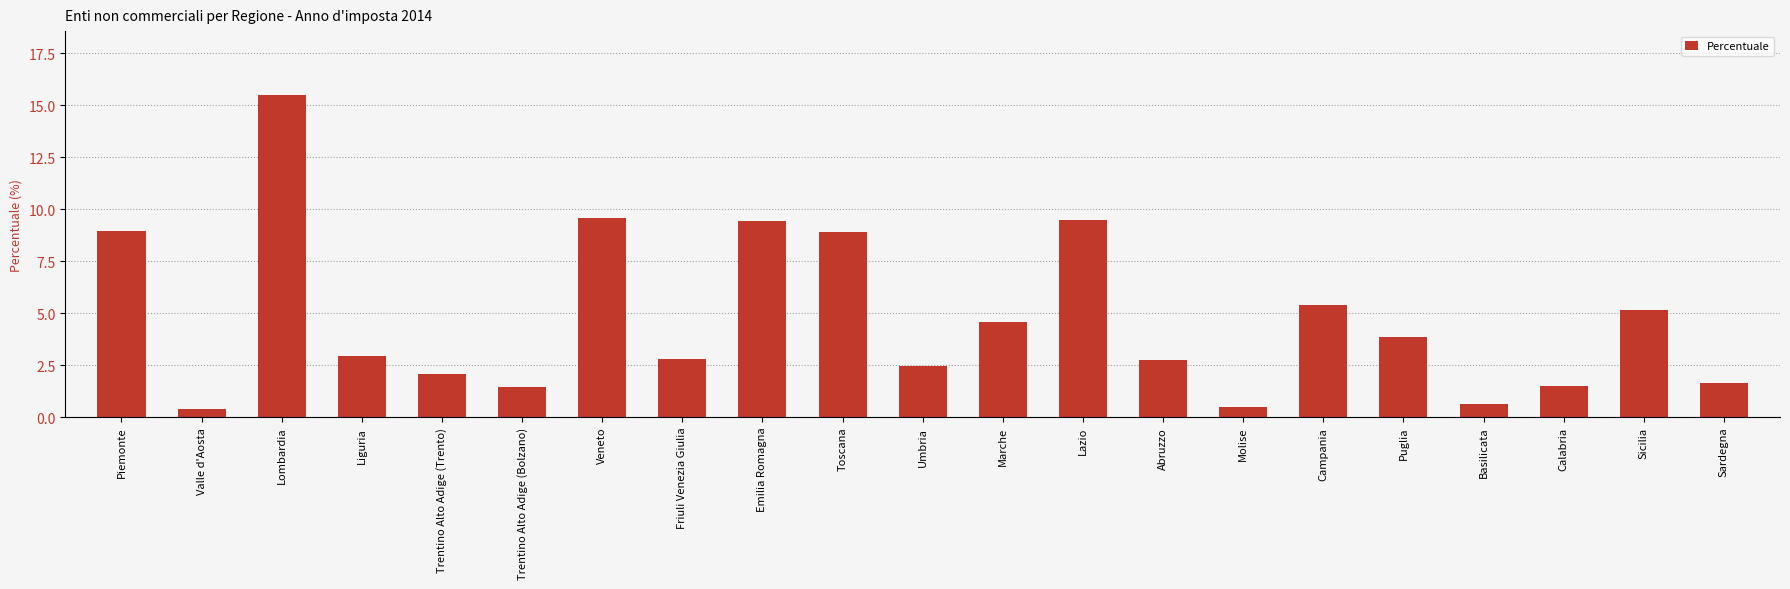

What position from the right is Emilia Romagna?

13